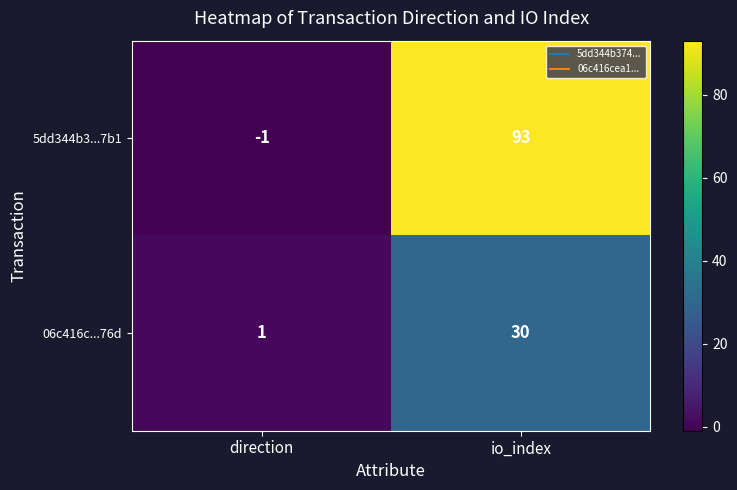

Where is 06c416c...76d nearest to the value 15?

direction